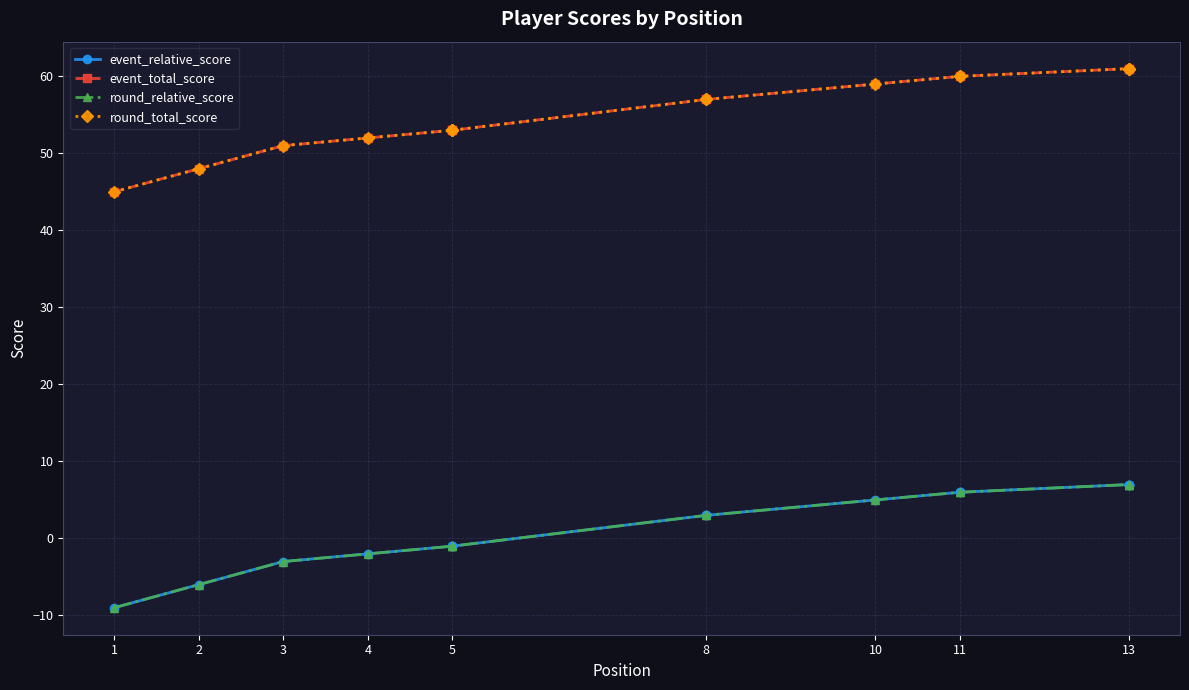

At which label is event_relative_score closest to -1?

5